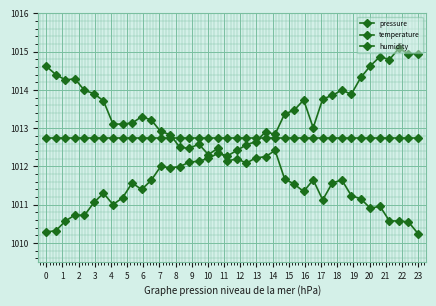

Which series has the largest total across all categories?

humidity